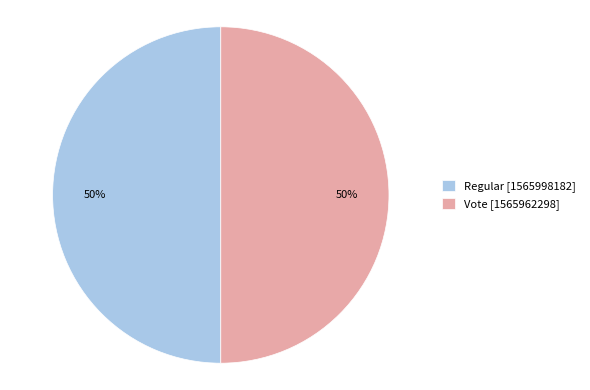

Is the sum of Regular and Vote greater than half?

Yes